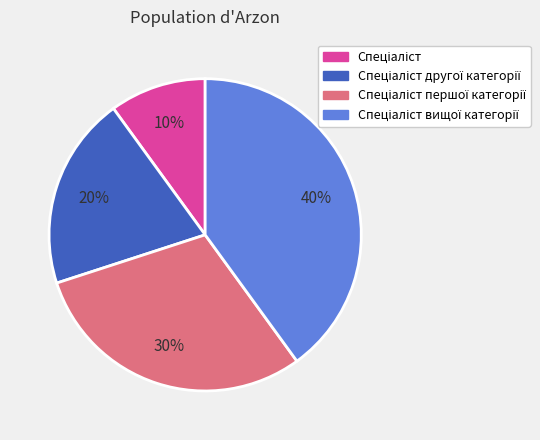

To the nearest percent, what is the average slice percentage?

25%